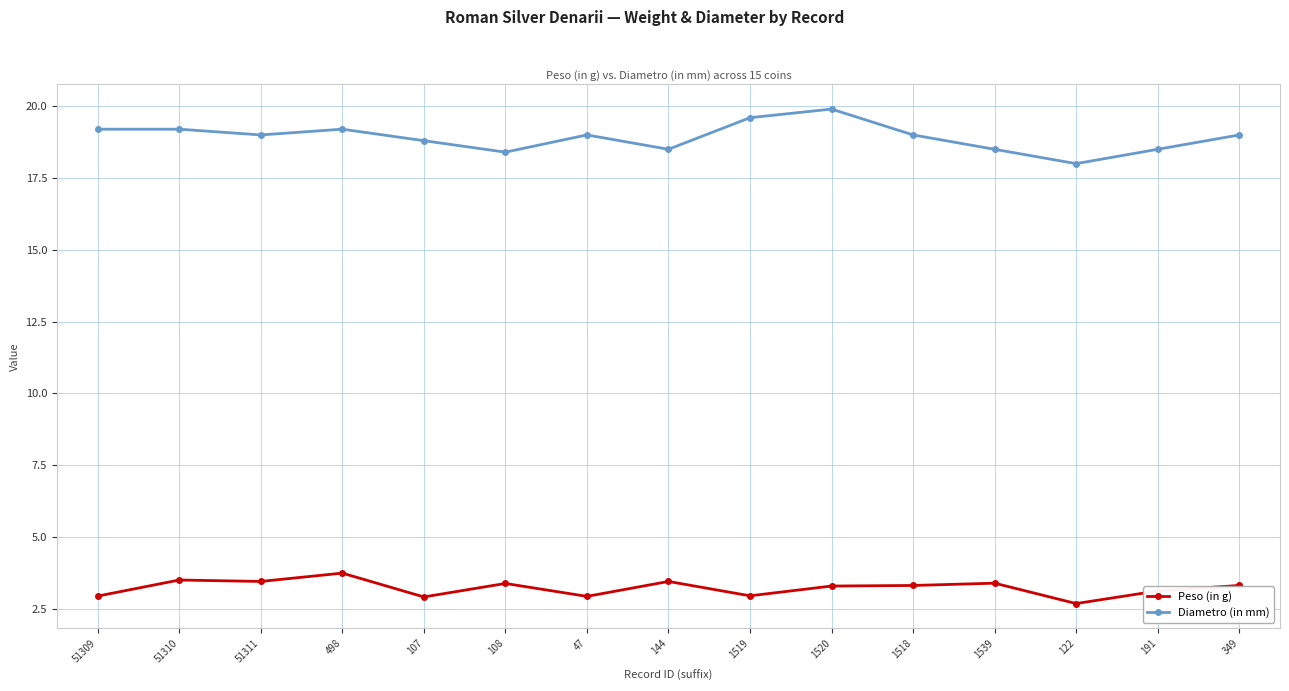

True or false: Peso (in g) and Diametro (in mm) cross at least once.

False